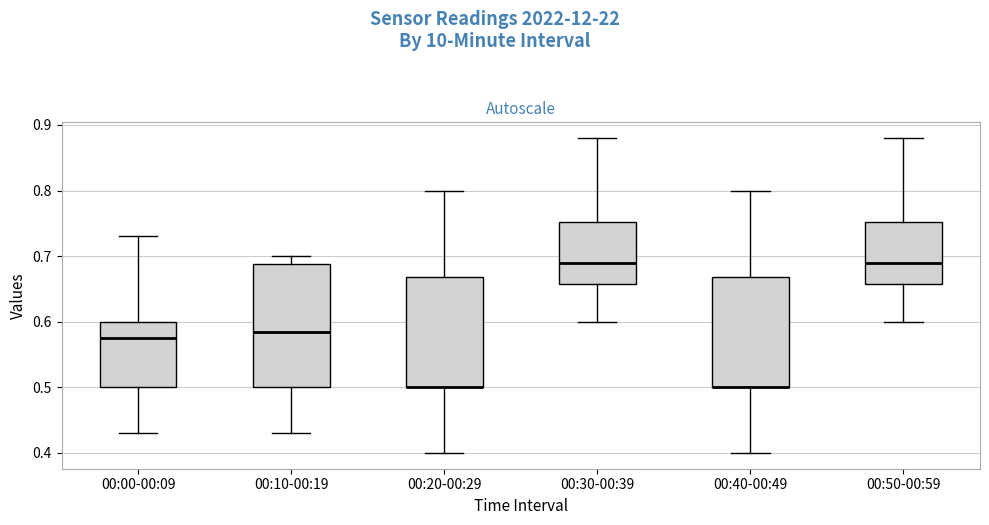

Comparing the boxes themselves (not the whiskers), which one is the tallest?

00:10-00:19